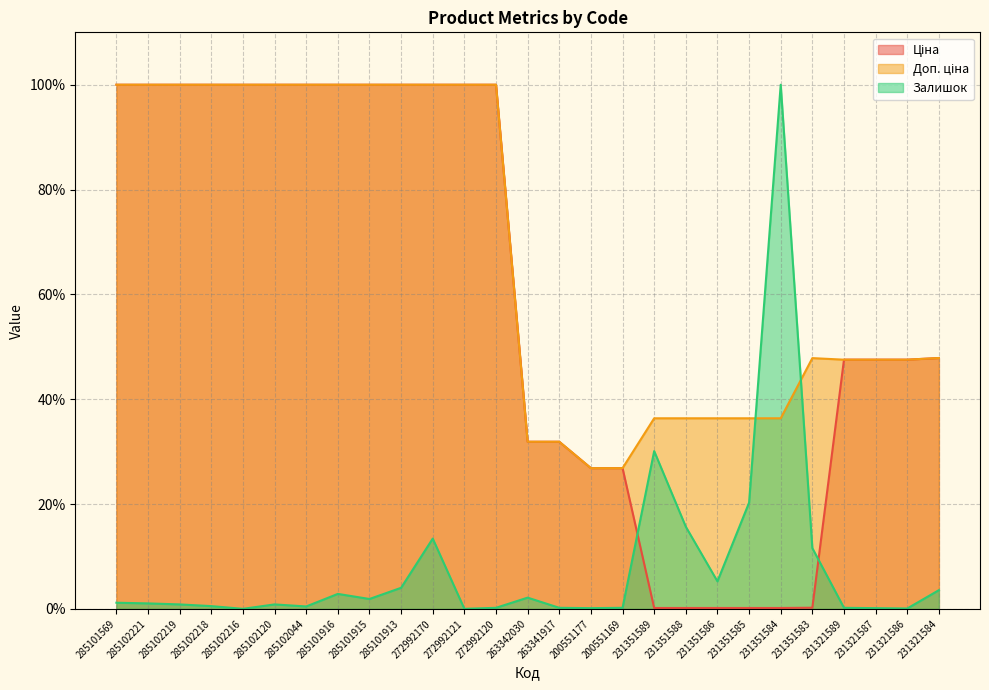

Is it true that Ціна equals 100.0 at 285101916?

True